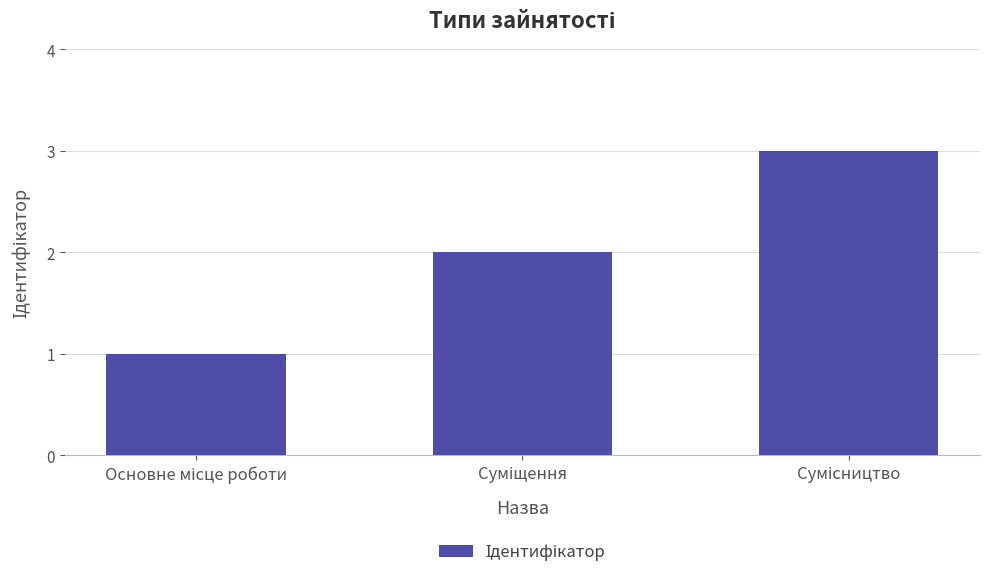

How many values are below 2?

1